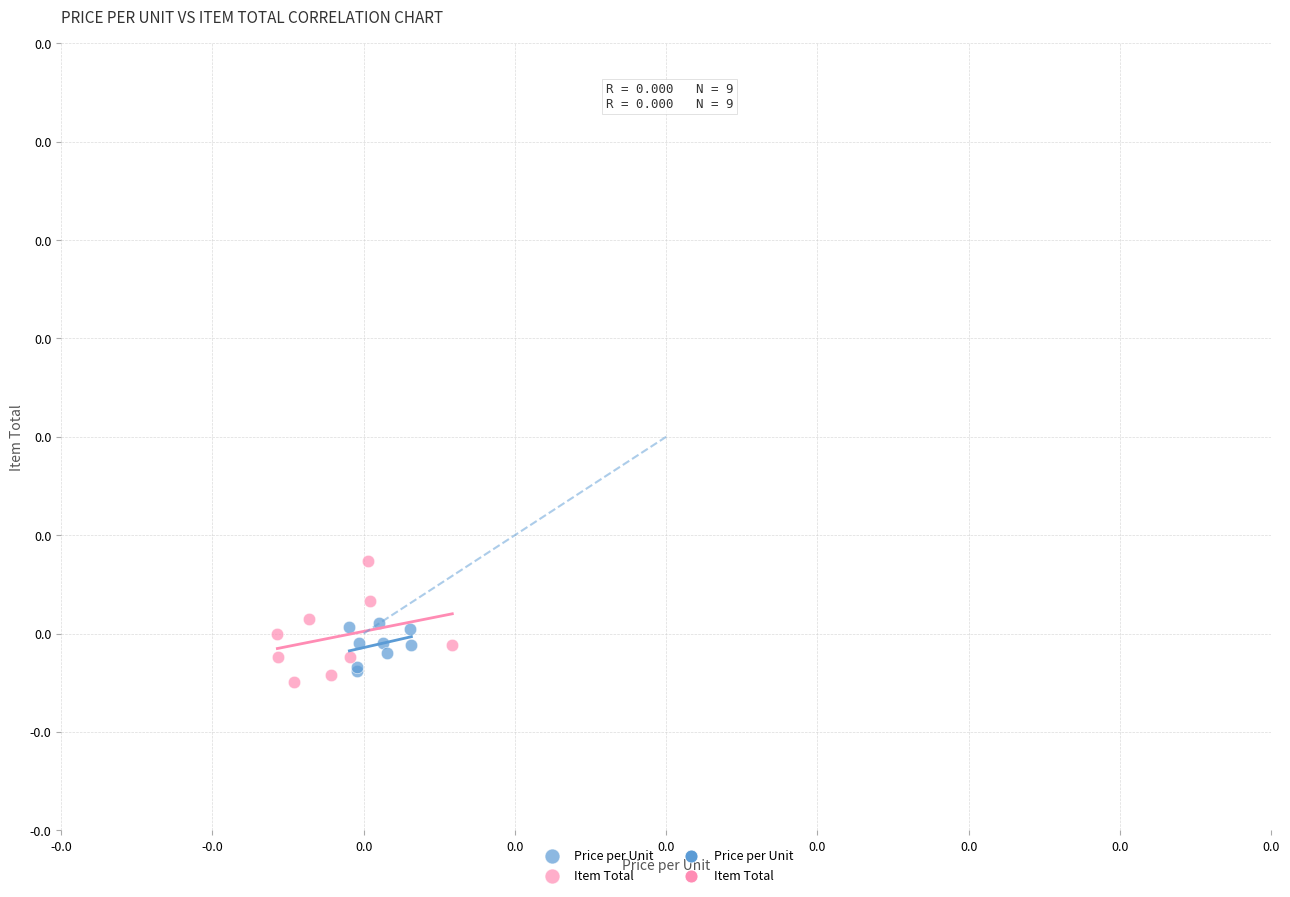

Which series has the widest spread of Y values?

Item Total